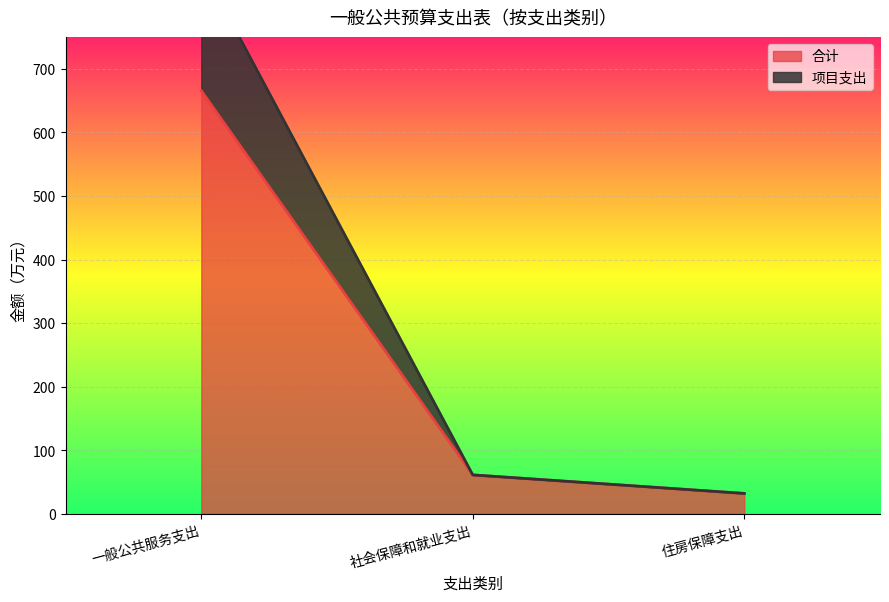

What is the sum of the 项目支出 values at 住房保障支出 and 一般公共服务支出?

894.4